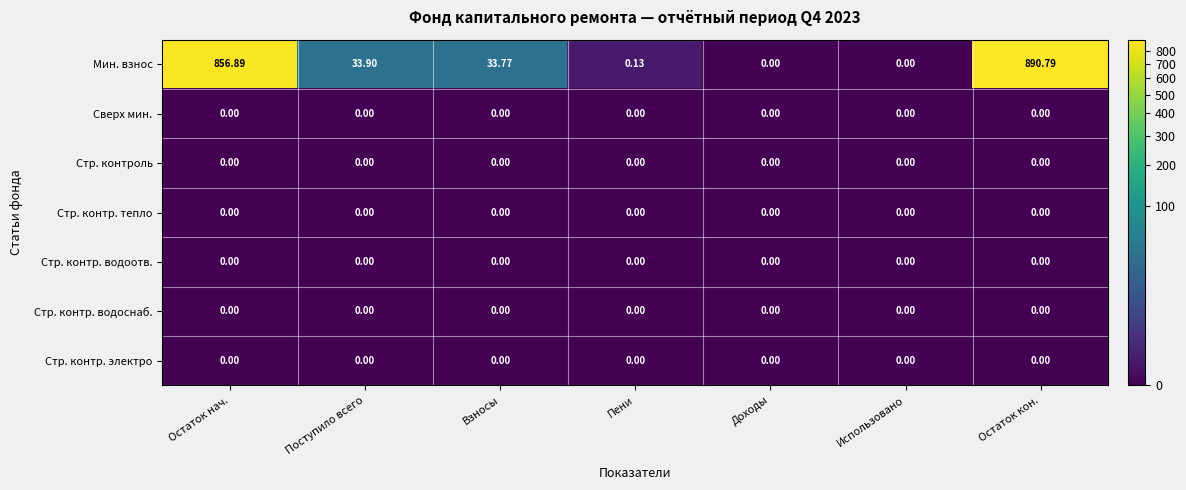

What is the maximum value shown in the chart?

890.8